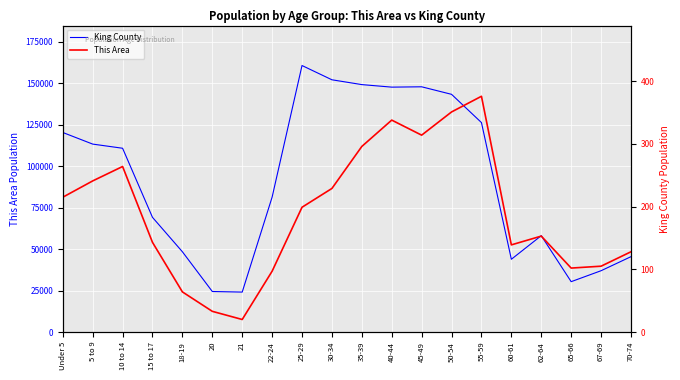

Which series has the largest total across all categories?

King County